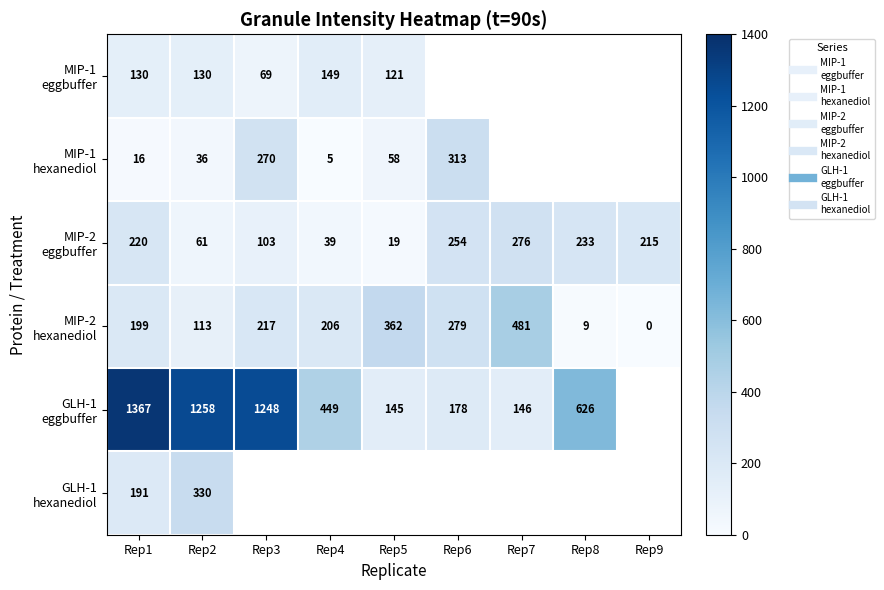

At which label is MIP-2 hexanediol closest to 240?

Rep3